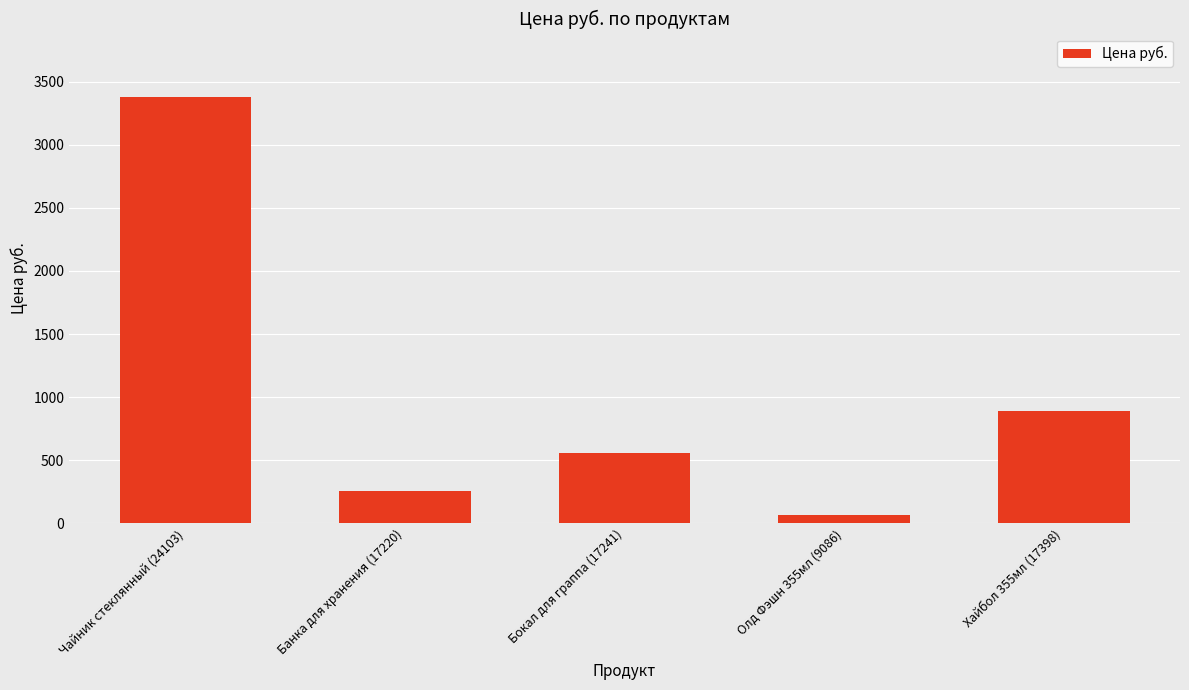

True or false: the data shows 3375 at Чайник стеклянный (24103).

True